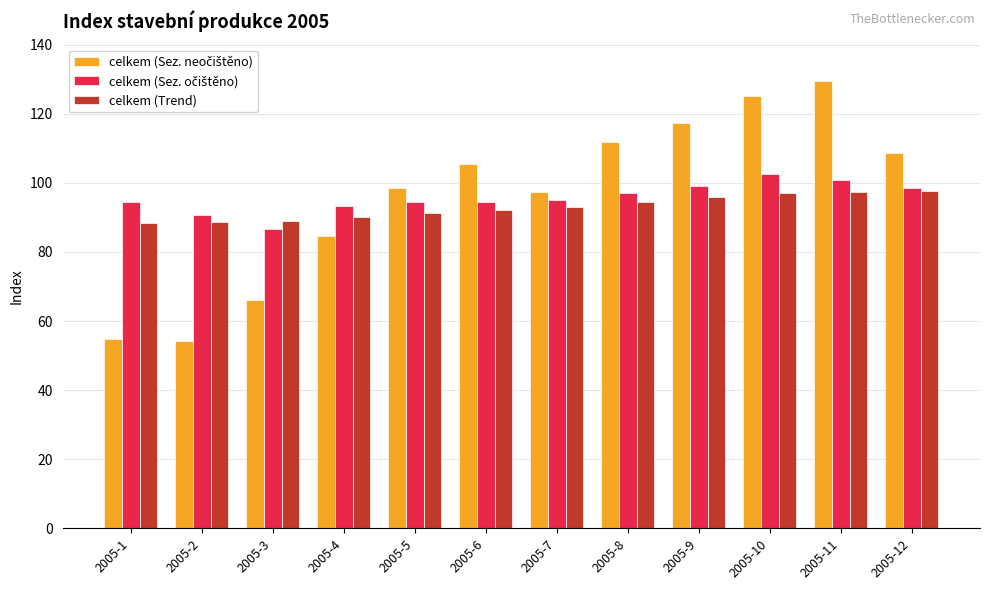

The celkem (Trend) series shows 97.4 at 2005-11. True or false?

True